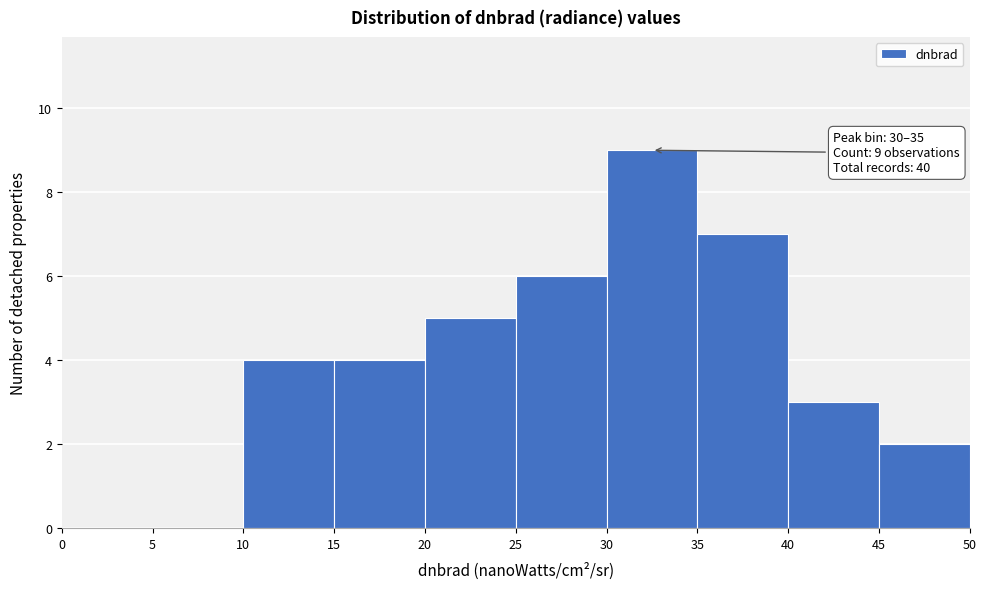

Which range on the x-axis has the tallest bar?

30 to 35